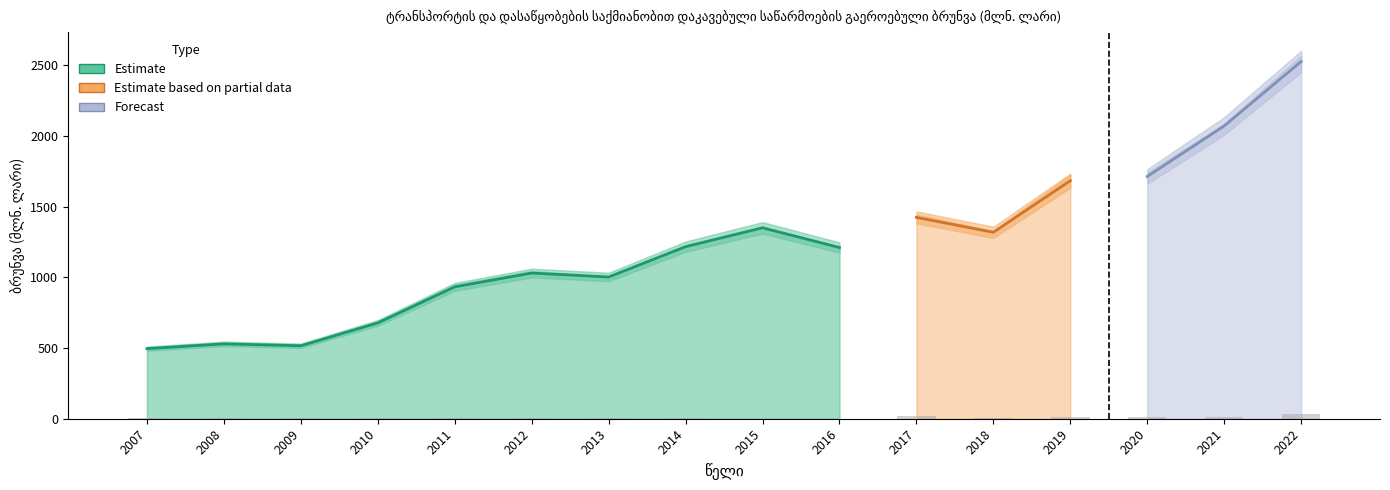

The სულ series shows 683.1 at 2010. True or false?

True